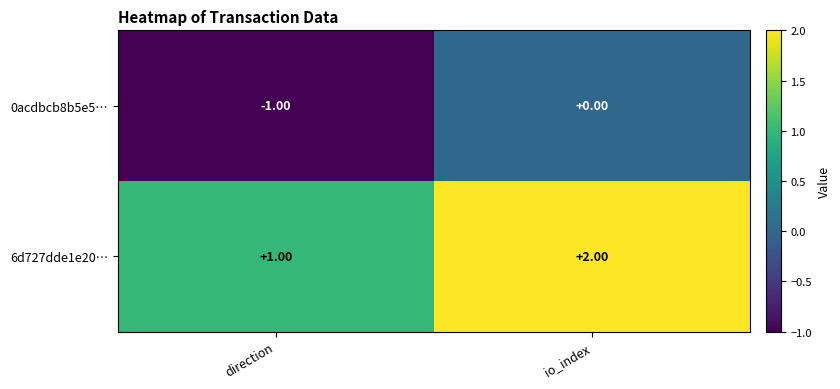

At how many categories does at least one series exceed 0?

2